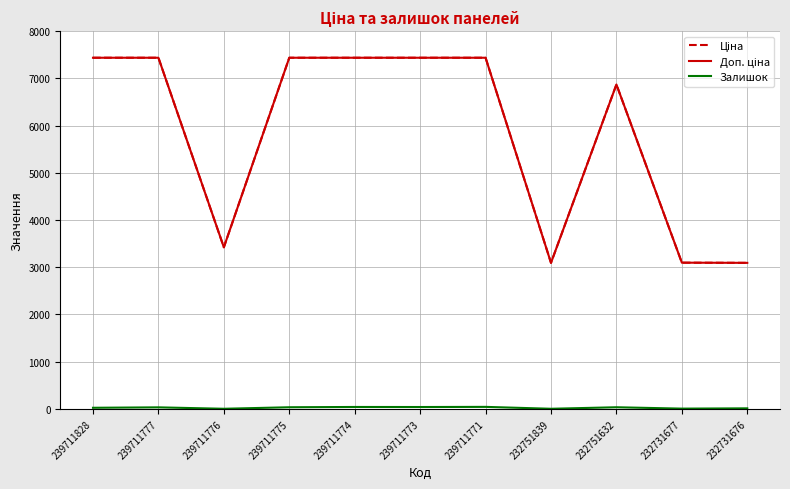

What is the greatest value displayed?

7436.2